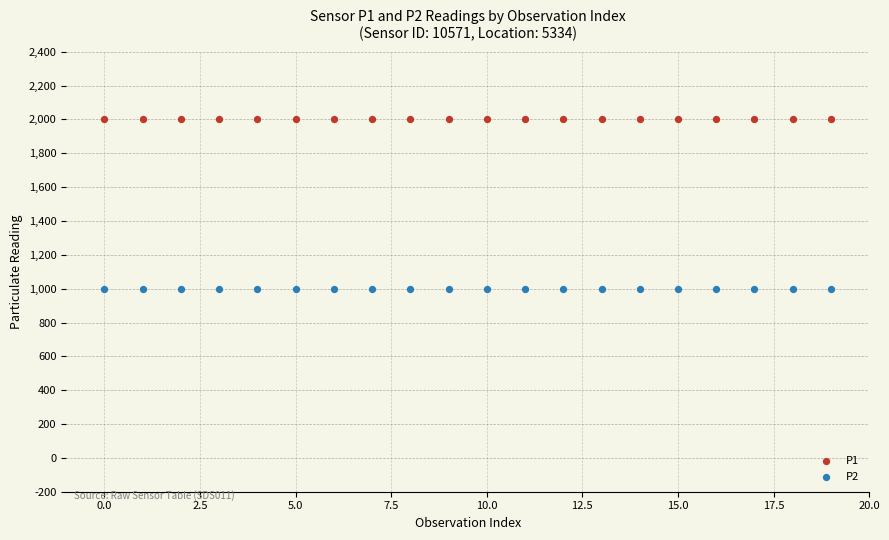

Which series reaches the maximum Y coordinate?

P1